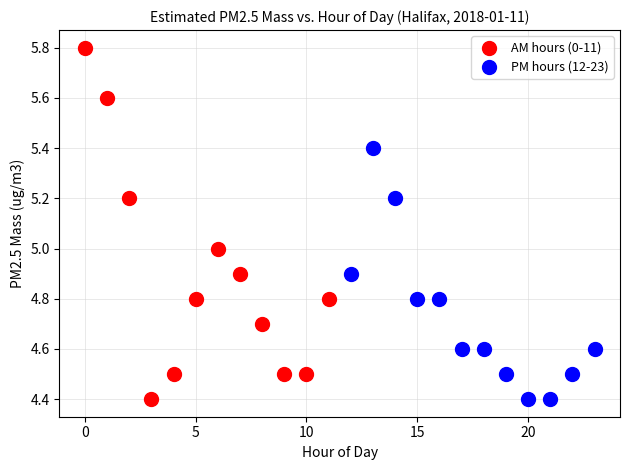

Which series contains the highest Y value?

AM hours (0-11)